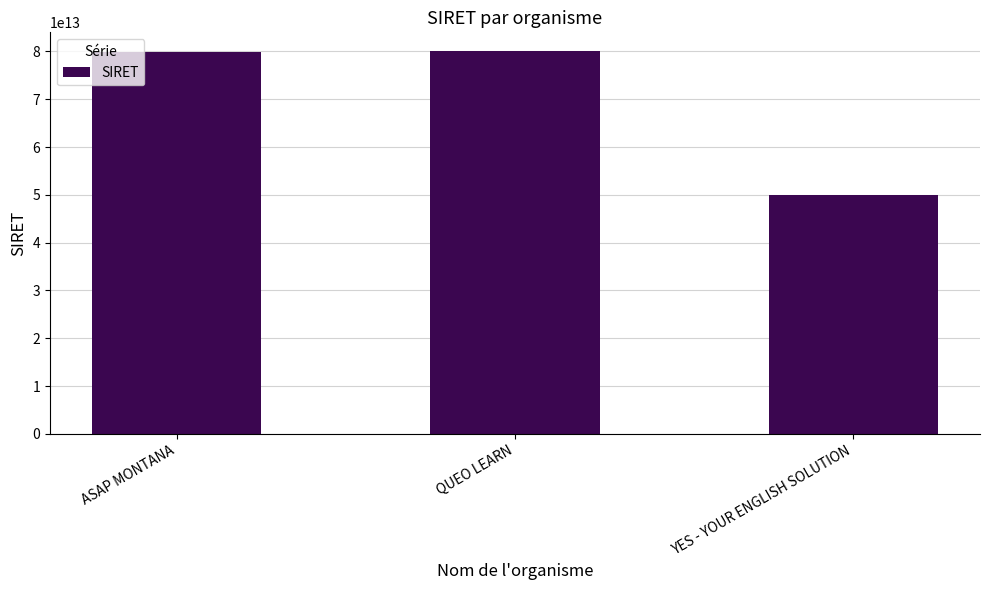

What is the difference between the second highest and minimum values?

29783913399934